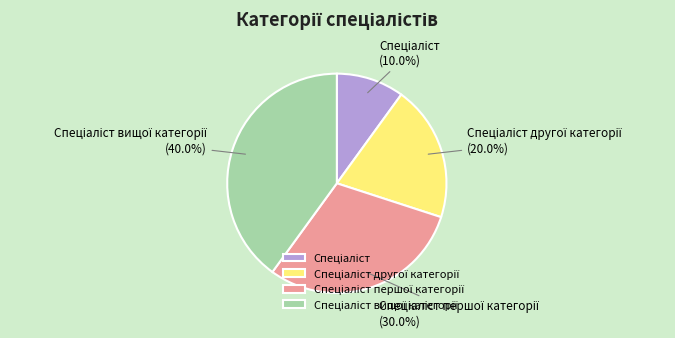

Does any single category account for the majority?

No